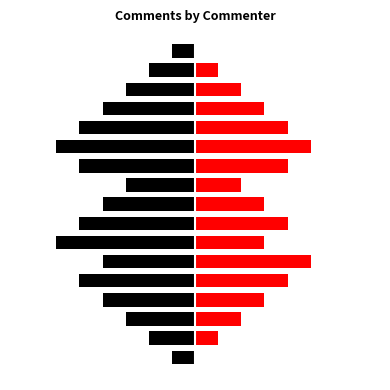

What is the difference between the maximum and minimum values in the Red (right) series?

5